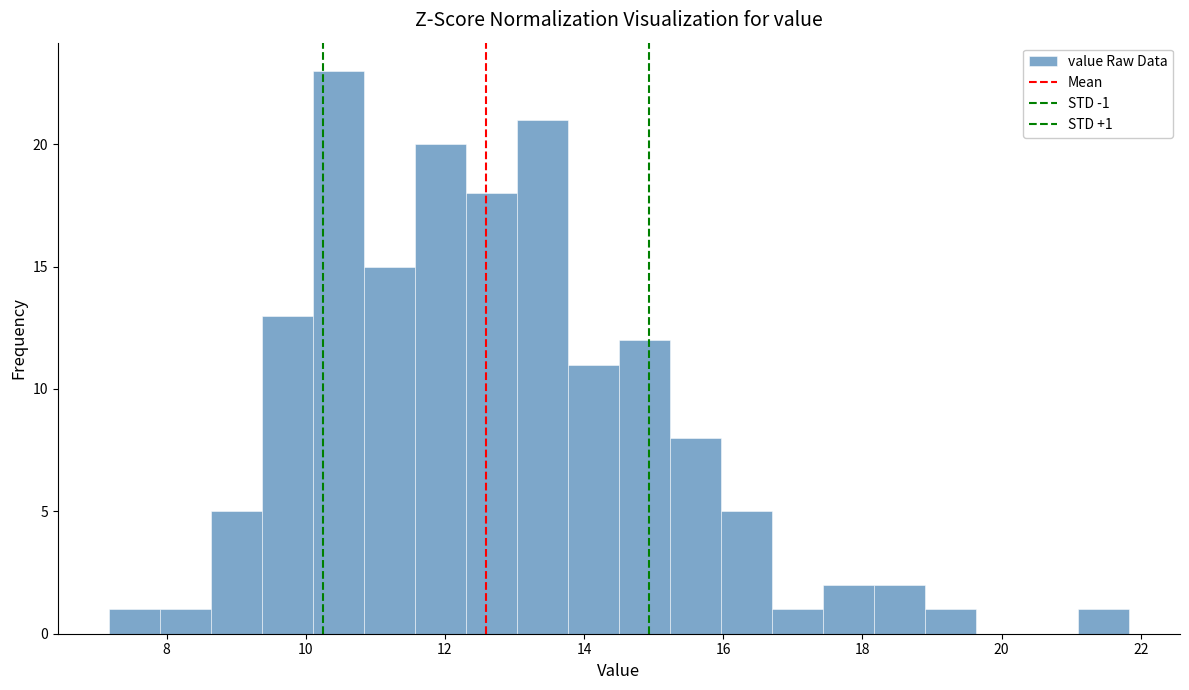

Around what value on the x-axis is the tallest bar? Give the approximate position of its centre, as read against the axis.

10.4